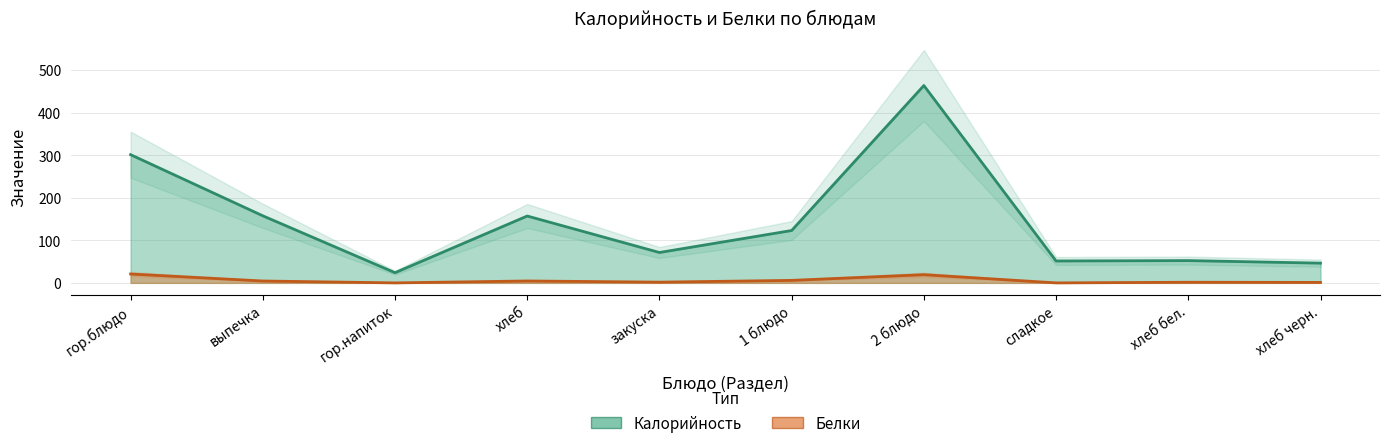

True or false: Калорийность and Белки cross at least once.

False